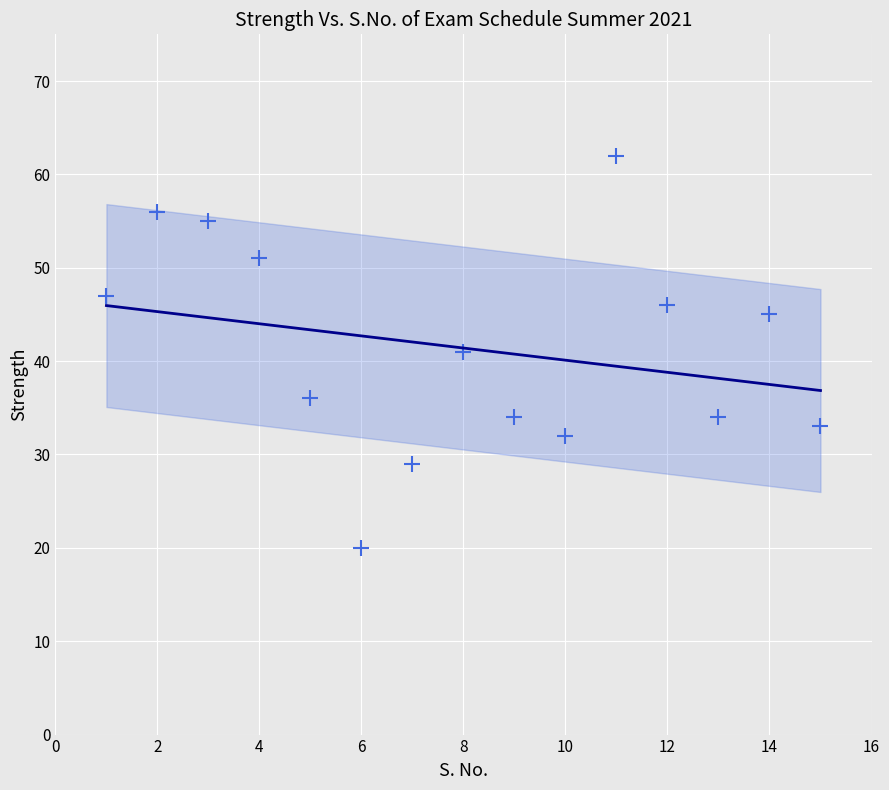

What is the range of X values (max minus min)?

14